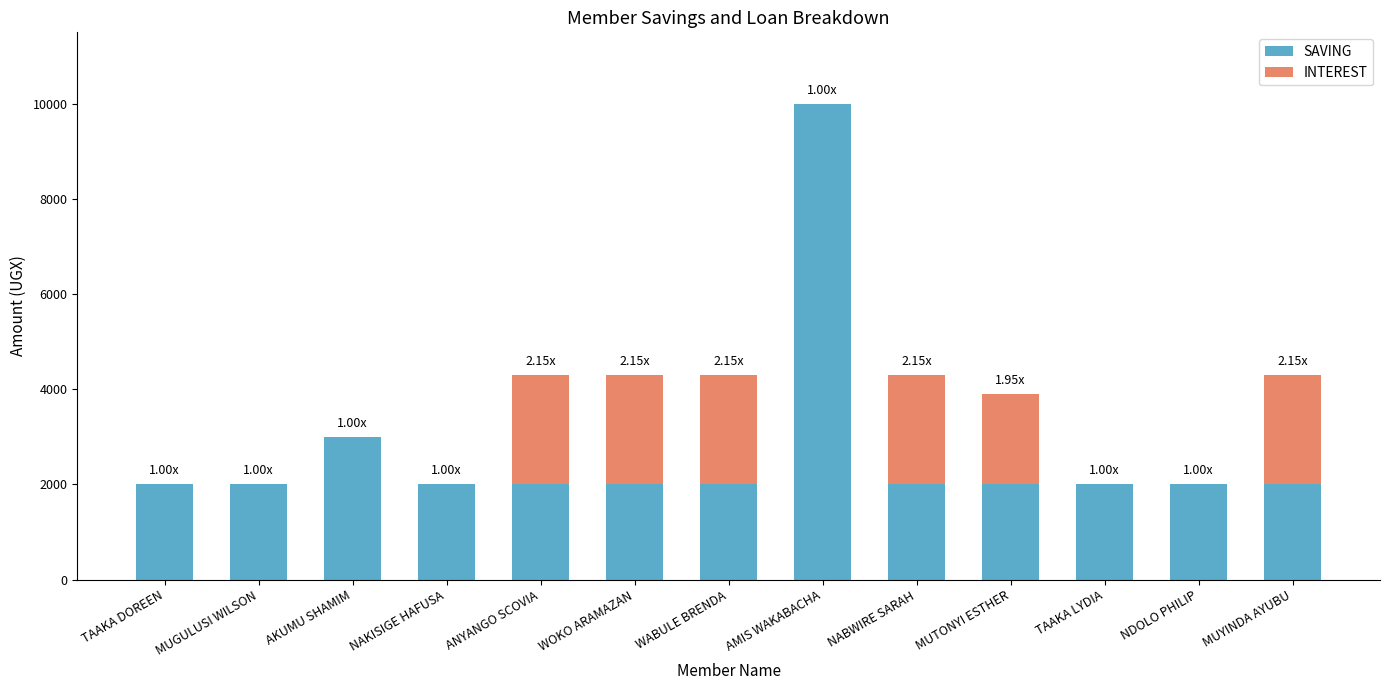

What is the sum of the SAVING values at TAAKA DOREEN and WABULE BRENDA?

4000